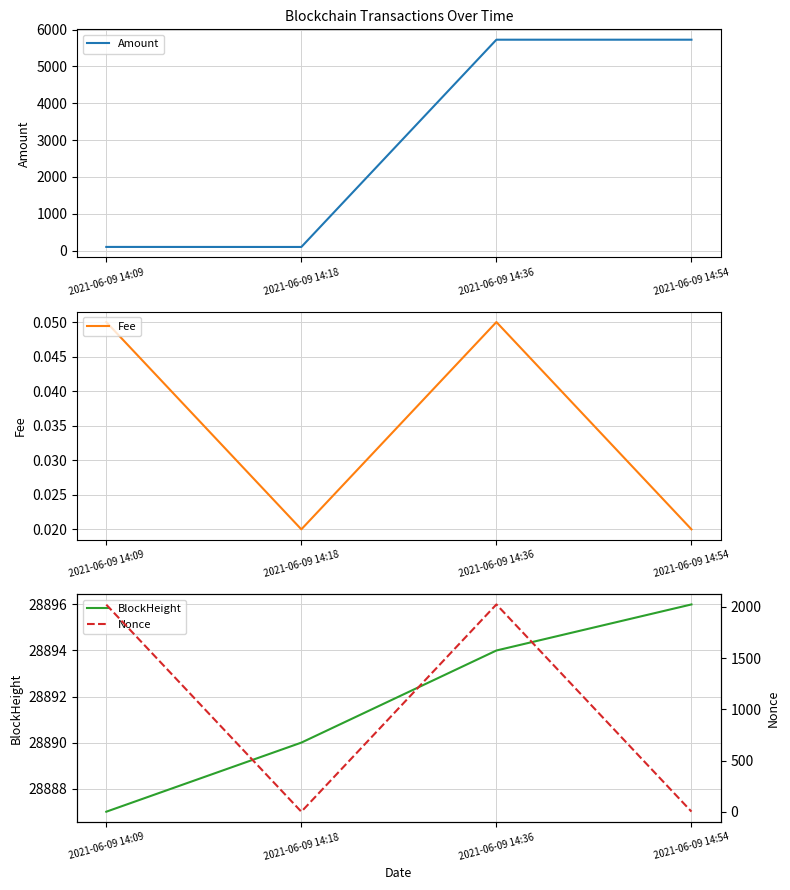

List the labels in order of Nonce value, smallest first.

2021-06-09 14:18, 2021-06-09 14:54, 2021-06-09 14:09, 2021-06-09 14:36